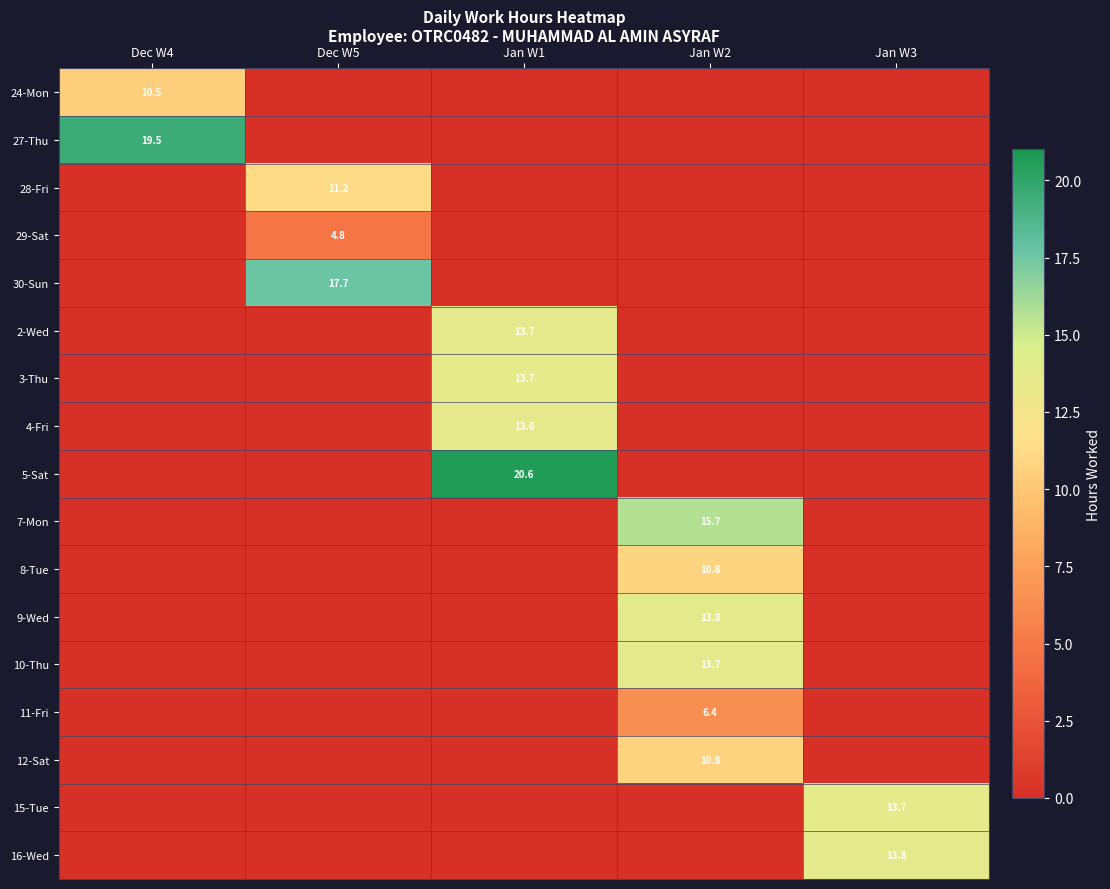

True or false: 16-Wed has a value of 0.0 at Jan W2.

True